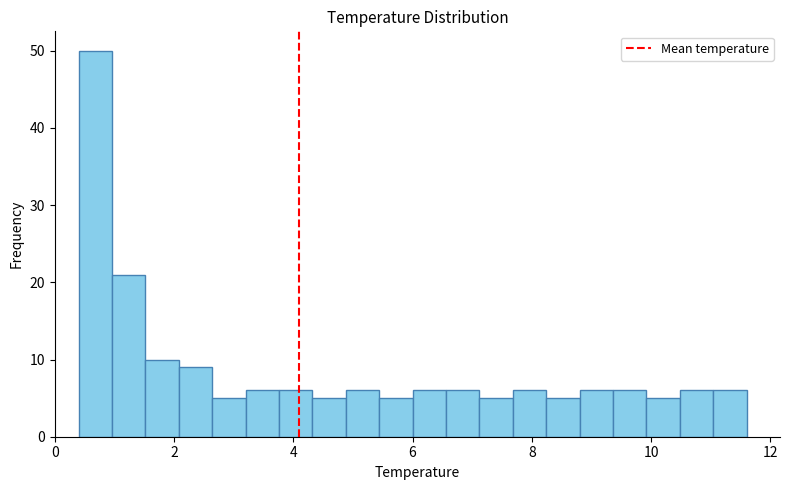

Read against the x-axis, roughly where is the centre of the tallest bar?

0.6